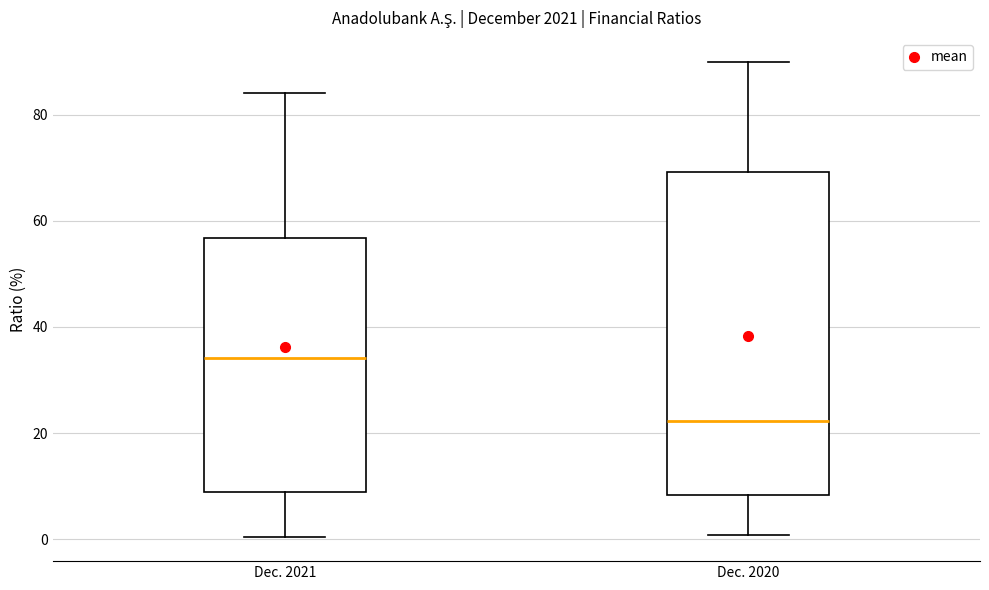

Reading left to right, transcribe this box plot: for each box, give where its median line is, the range the box spans, and where its two whiskers end, as read against the y-axis. The values are not printed on the chart, so give them approximately, as read against the axis.

Dec. 2021: median 34, box 8 to 56, whiskers 0 to 84
Dec. 2020: median 22, box 8 to 70, whiskers 0 to 90